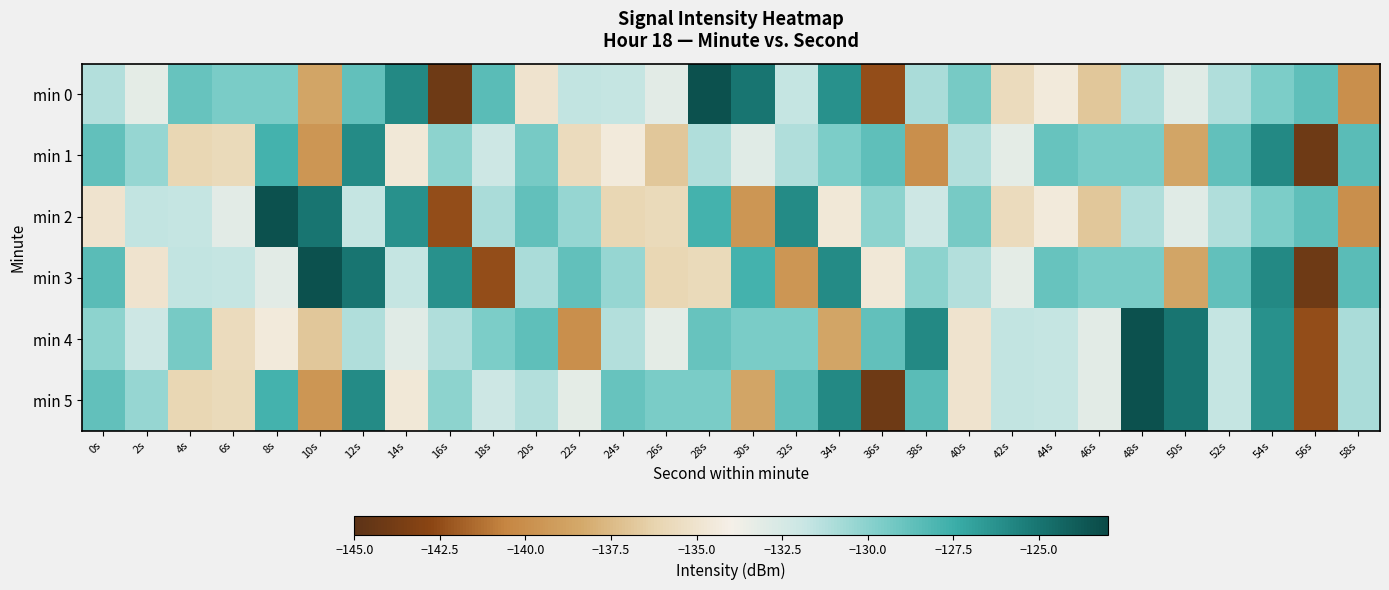

Count the number of categories in the chart.

30